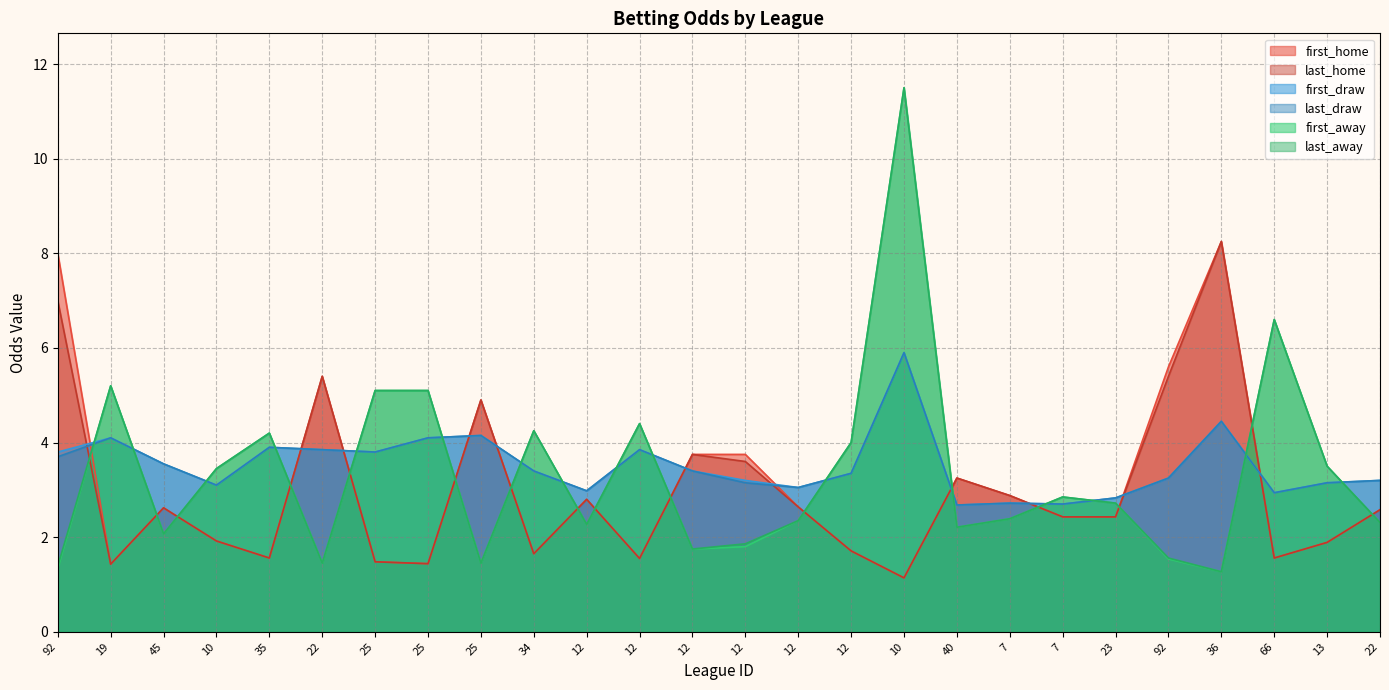

Which category has the highest value in the first_away series?

10